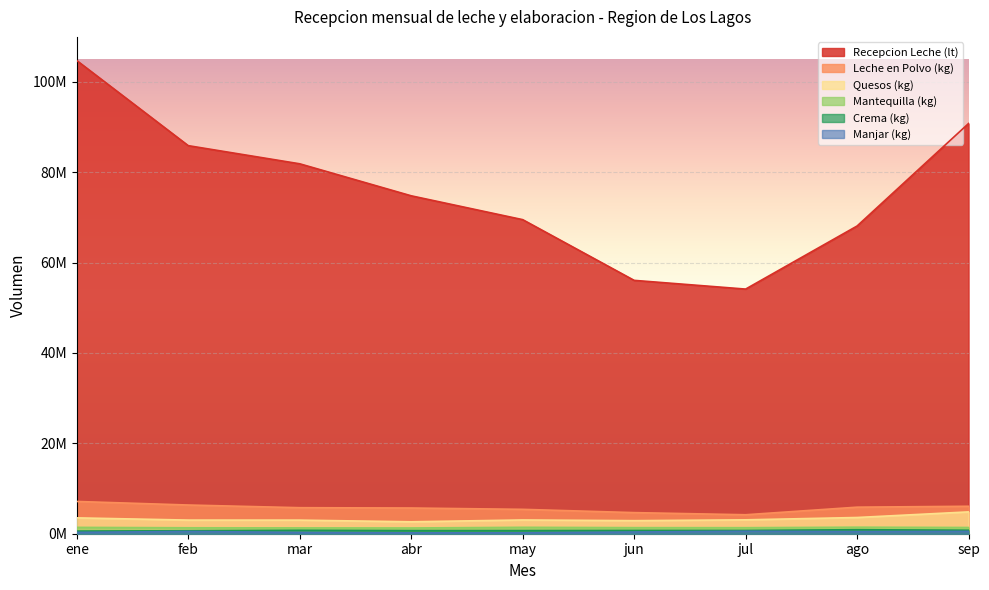

How many data points in Mantequilla (kg) are less than 1341885?

4